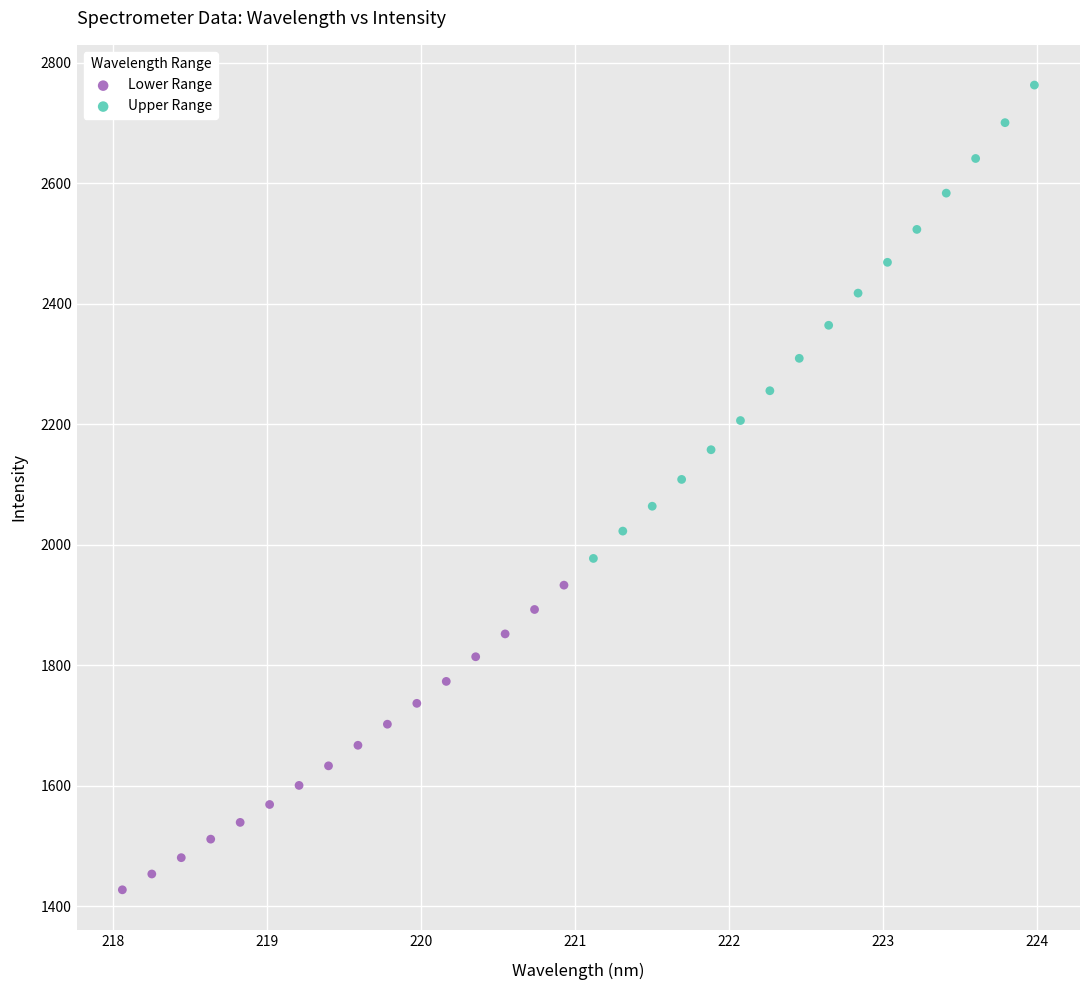

Which series contains the highest Y value?

Upper Range